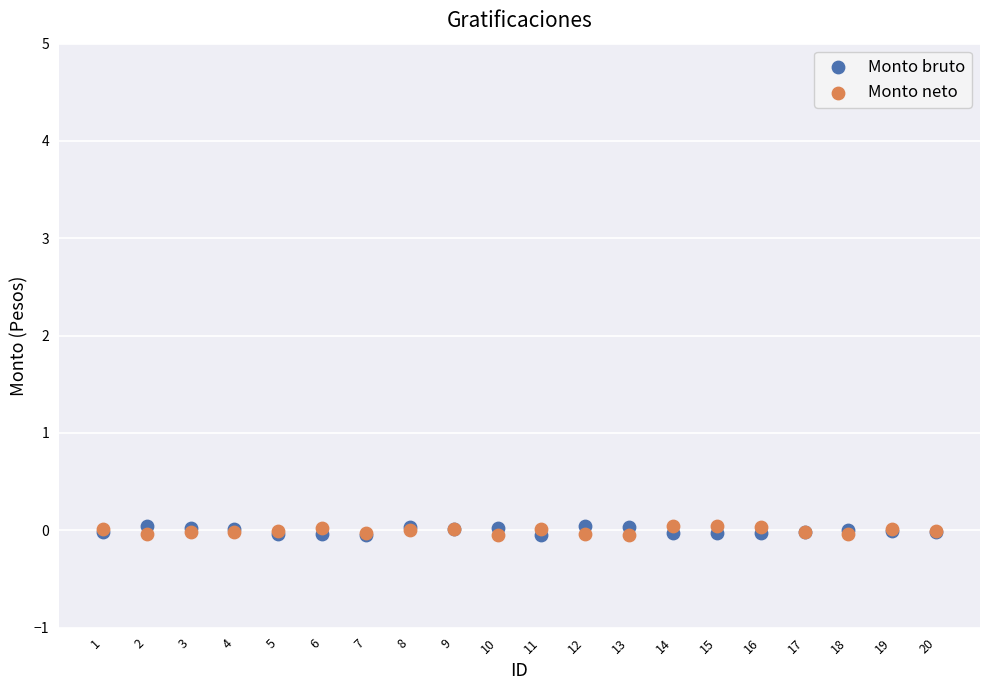

What are all the series names shown in the legend?

Monto bruto, Monto neto